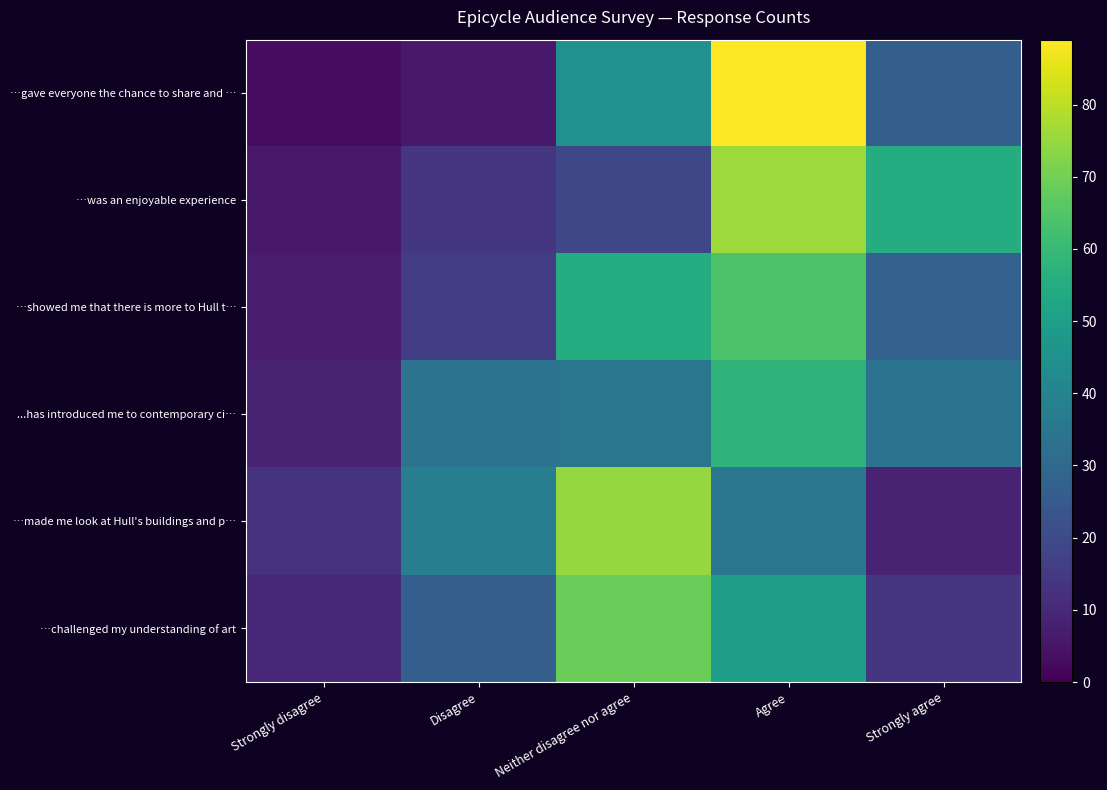

Reading left to right, list all the values displayed in this chart.

…gave everyone the chance to share and …: Strongly disagree=3	Disagree=6	Neither disagree nor agree=45	Agree=89	Strongly agree=27
…was an enjoyable experience: Strongly disagree=6	Disagree=14	Neither disagree nor agree=19	Agree=76	Strongly agree=55
…showed me that there is more to Hull t…: Strongly disagree=7	Disagree=16	Neither disagree nor agree=55	Agree=64	Strongly agree=28
...has introduced me to contemporary ci…: Strongly disagree=9	Disagree=34	Neither disagree nor agree=35	Agree=58	Strongly agree=34
…made me look at Hull's buildings and p…: Strongly disagree=13	Disagree=38	Neither disagree nor agree=75	Agree=35	Strongly agree=9
…challenged my understanding of art: Strongly disagree=10	Disagree=27	Neither disagree nor agree=69	Agree=50	Strongly agree=14